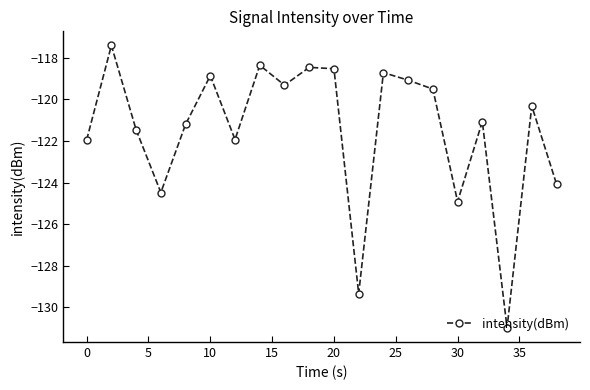

How many data points are above -120?

9